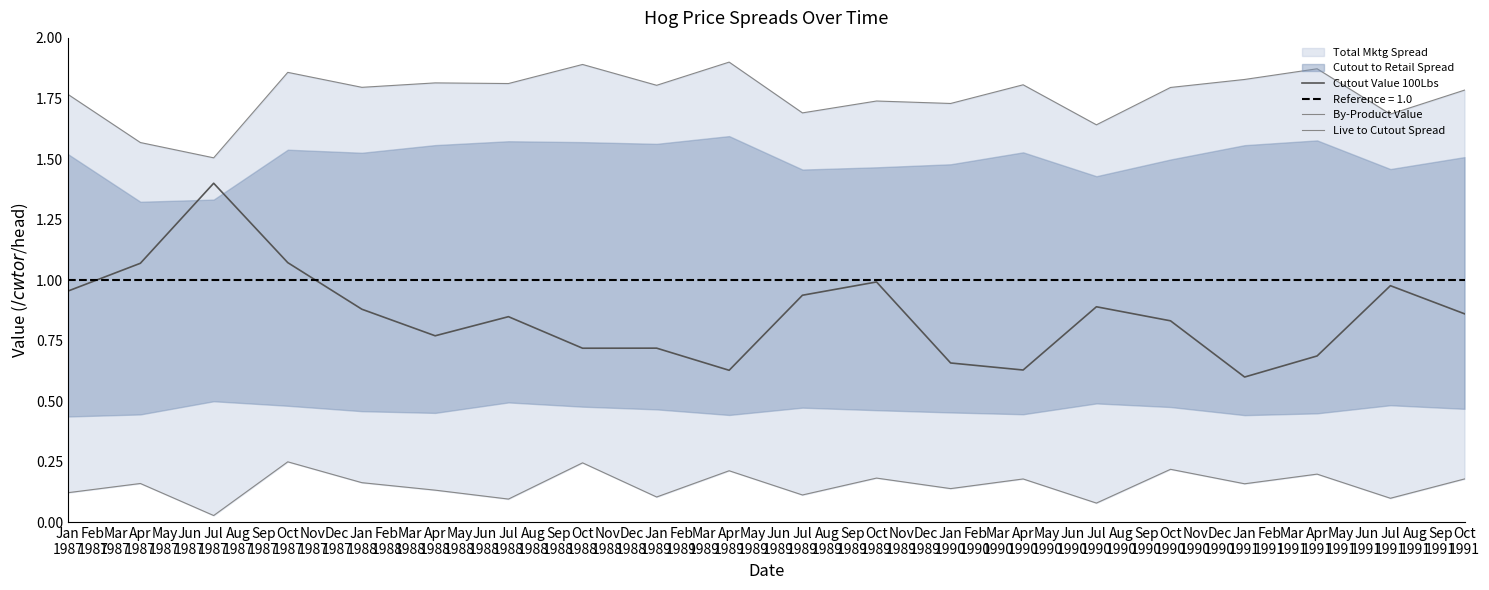

How many lines are shown in the chart?

3